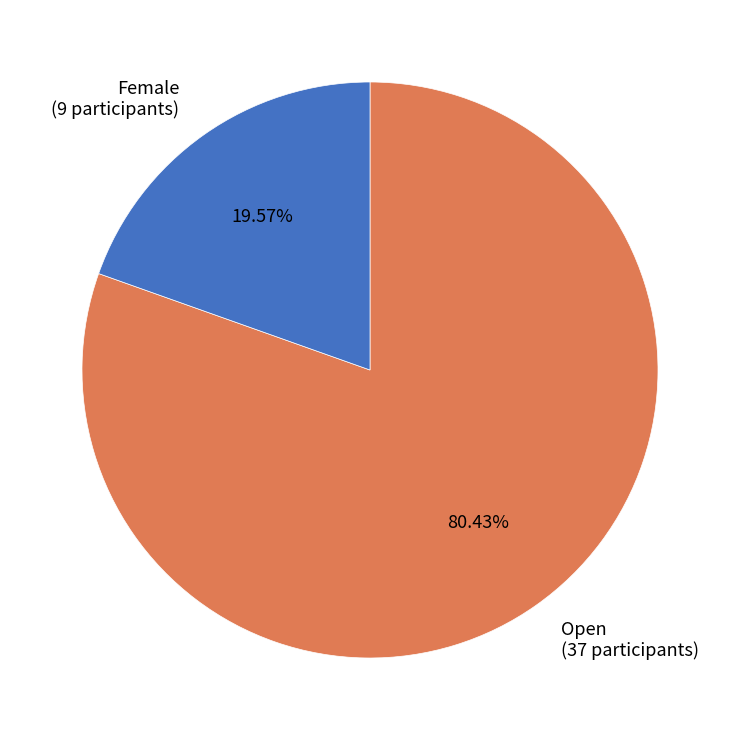

What percentage is the Open slice, to the nearest percent?

80%